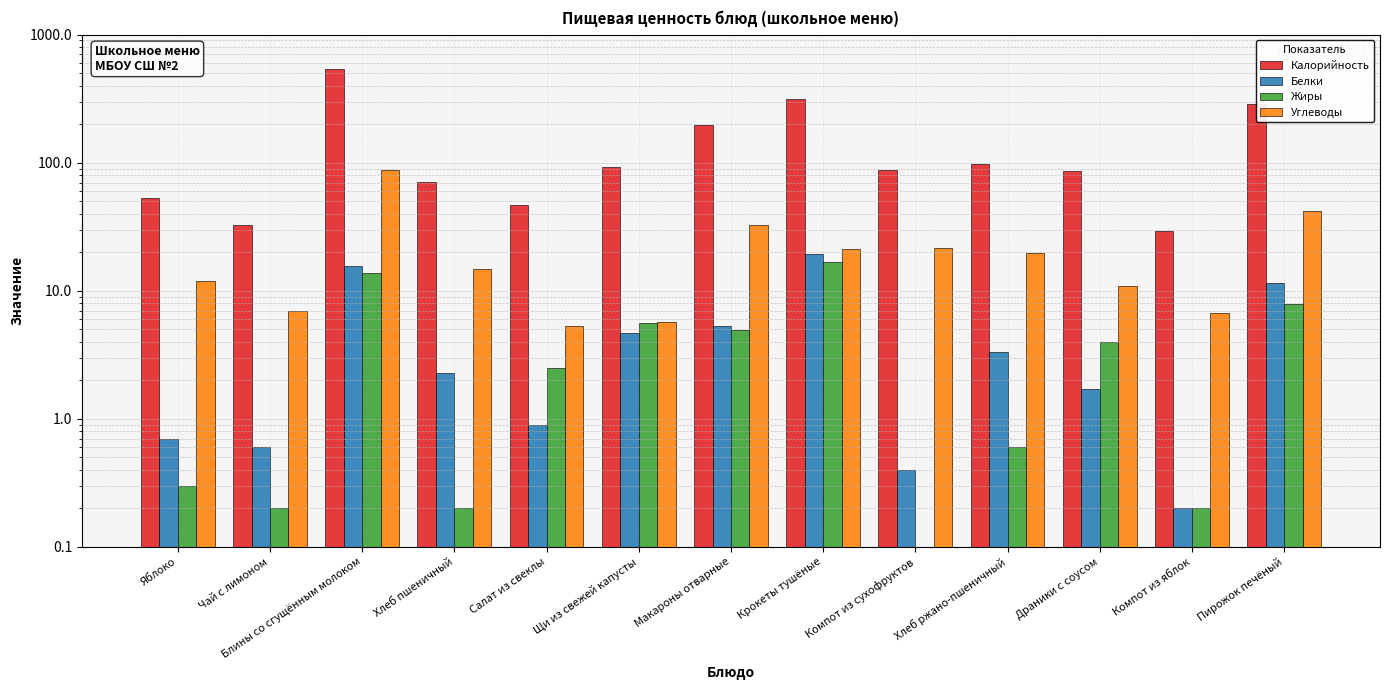

The value of Калорийность at Блины со сгущённым молоком is 535.5. True or false?

True